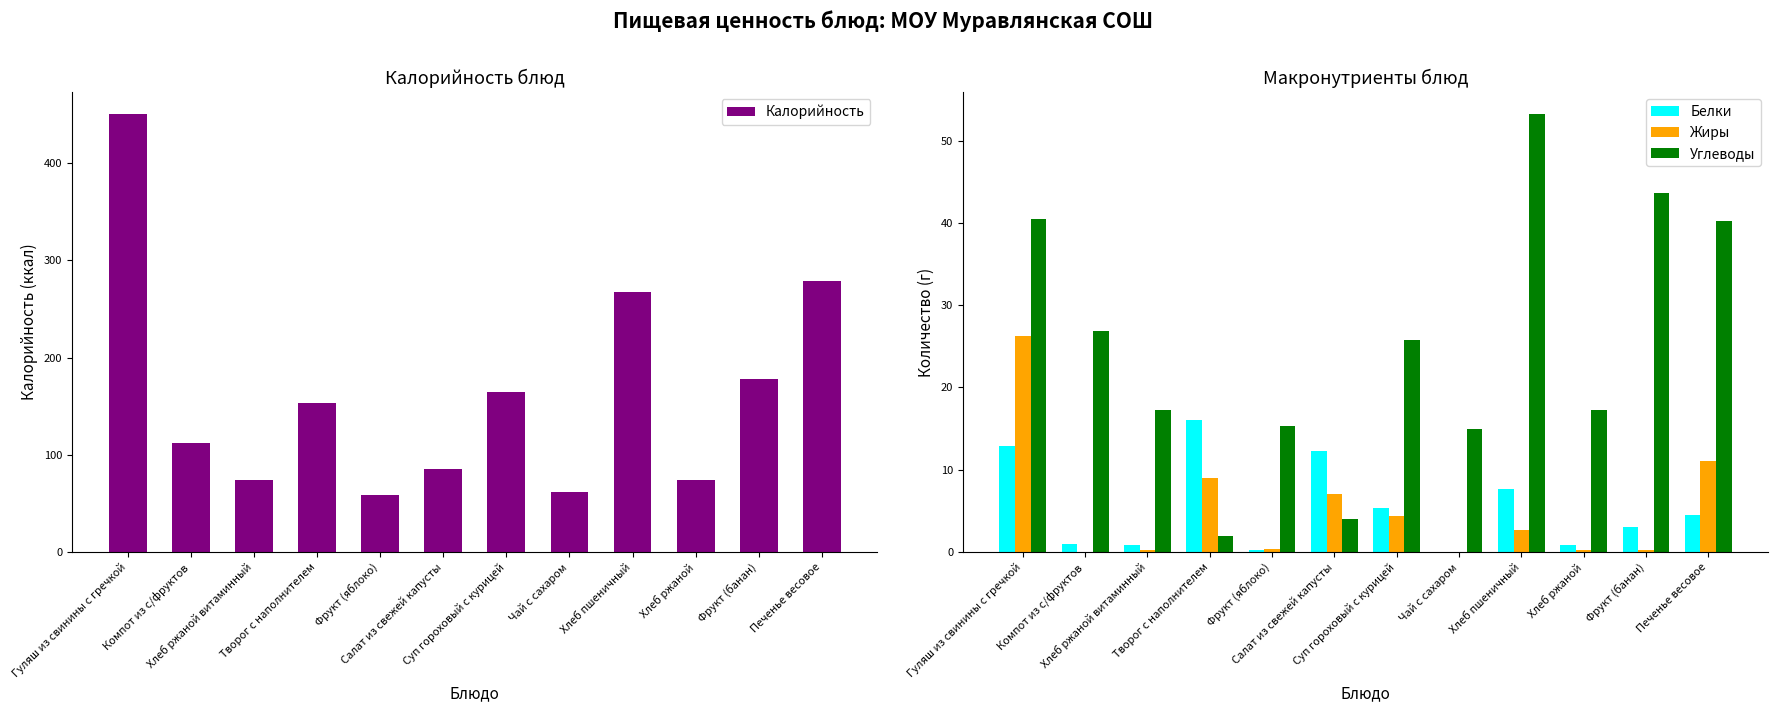

How many values in the Жиры series are below 2?

6